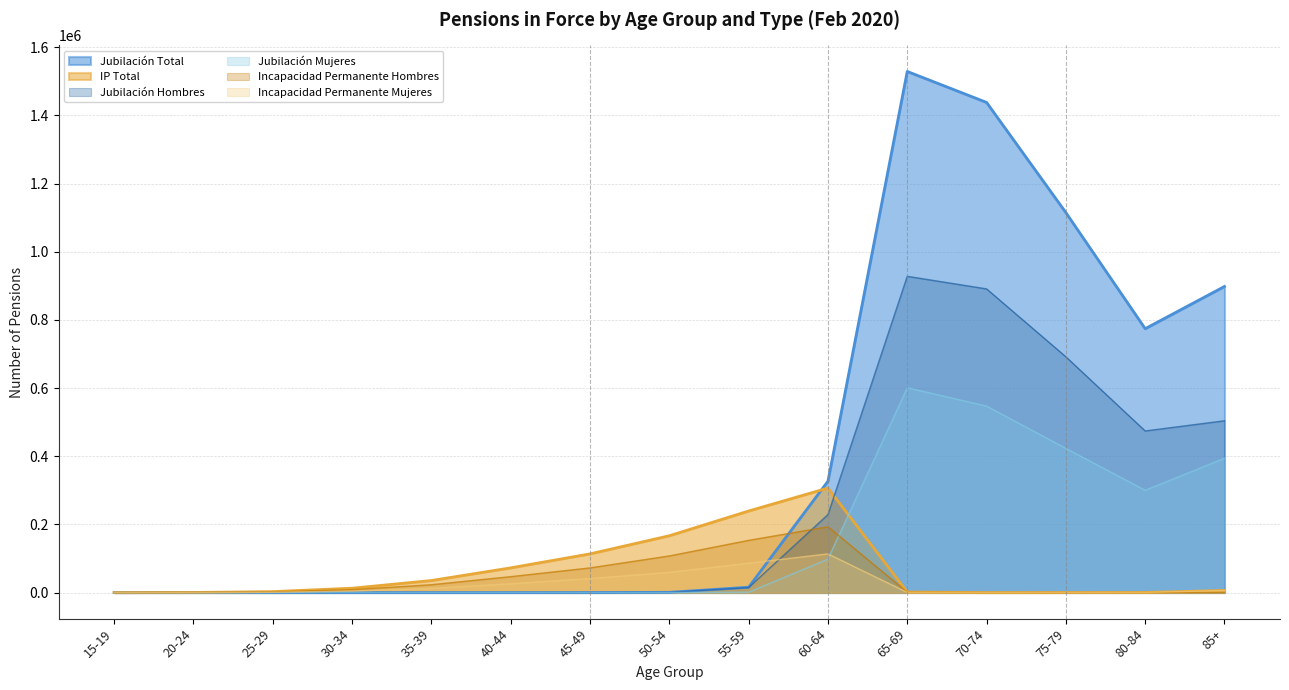

Reading left to right, what are all the values shown in this chart?

Incapacidad Permanente Hombres: 15-19=4	20-24=248	25-29=1999	30-34=8623	35-39=23079	40-44=46734	45-49=72412	50-54=107496	55-59=153229	60-64=193115	65-69=1032	70-74=19	75-79=45	80-84=52	85+=197
Incapacidad Permanente Mujeres: 15-19=0	20-24=96	25-29=848	30-34=4196	35-39=12302	40-44=25840	45-49=41140	50-54=59275	55-59=86086	60-64=113590	65-69=562	70-74=50	75-79=166	80-84=297	85+=6083
Jubilación Hombres: 15-19=0	20-24=0	25-29=0	30-34=0	35-39=0	40-44=0	45-49=51	50-54=570	55-59=14623	60-64=228882	65-69=927831	70-74=890959	75-79=691701	80-84=474132	85+=504023
Jubilación Mujeres: 15-19=0	20-24=0	25-29=0	30-34=0	35-39=0	40-44=0	45-49=16	50-54=161	55-59=1100	60-64=97912	65-69=601027	70-74=547064	75-79=423026	80-84=300075	85+=394069
IP Total: 15-19=4	20-24=344	25-29=2847	30-34=12819	35-39=35381	40-44=72574	45-49=113552	50-54=166771	55-59=239316	60-64=306705	65-69=1594	70-74=69	75-79=211	80-84=349	85+=6280
Jubilación Total: 15-19=0	20-24=0	25-29=0	30-34=0	35-39=0	40-44=0	45-49=67	50-54=731	55-59=15723	60-64=326794	65-69=1528858	70-74=1438026	75-79=1114730	80-84=774212	85+=898120